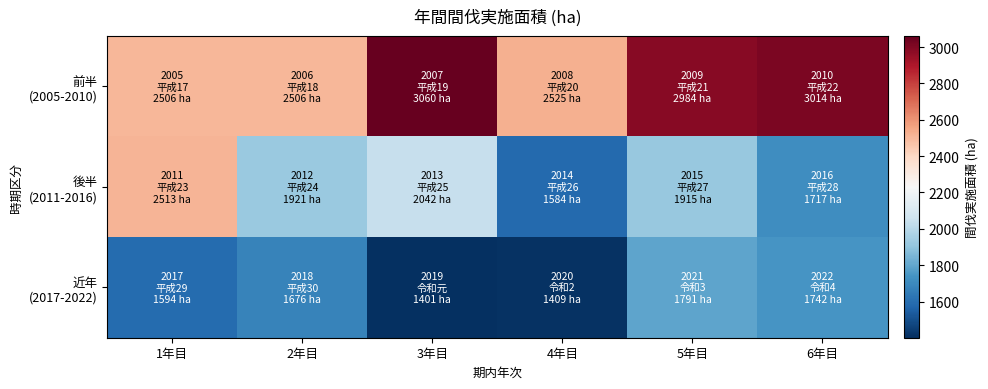

What is the greatest value displayed?

3060